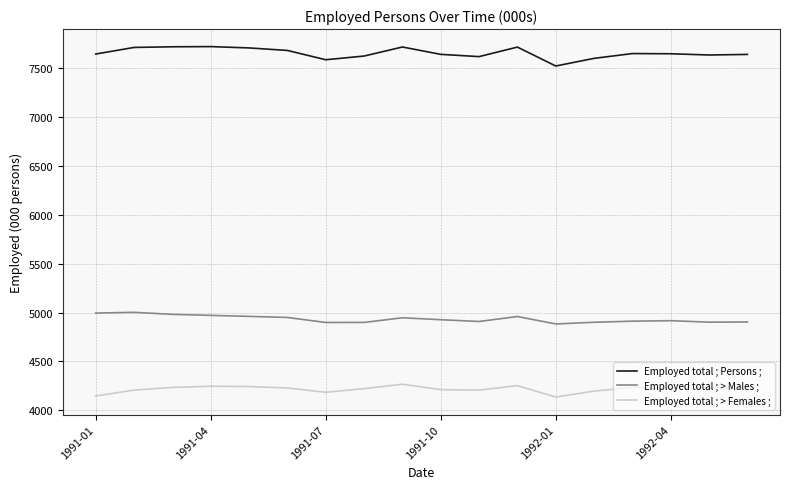

List the series in order of their overall mean, lowest first.

Employed total ; > Females ;, Employed total ; > Males ;, Employed total ; Persons ;